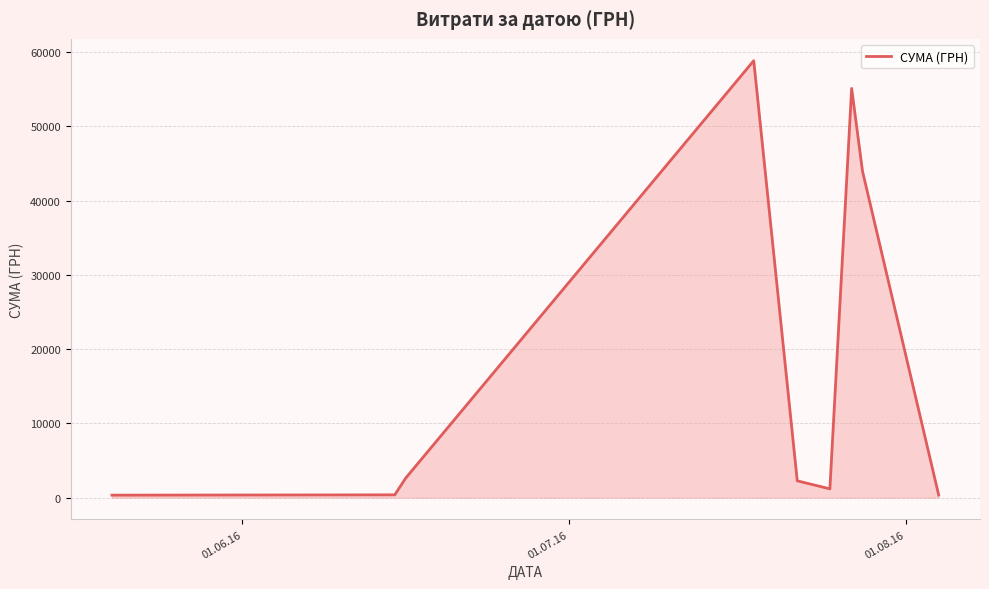

What is the greatest value displayed?

58840.0